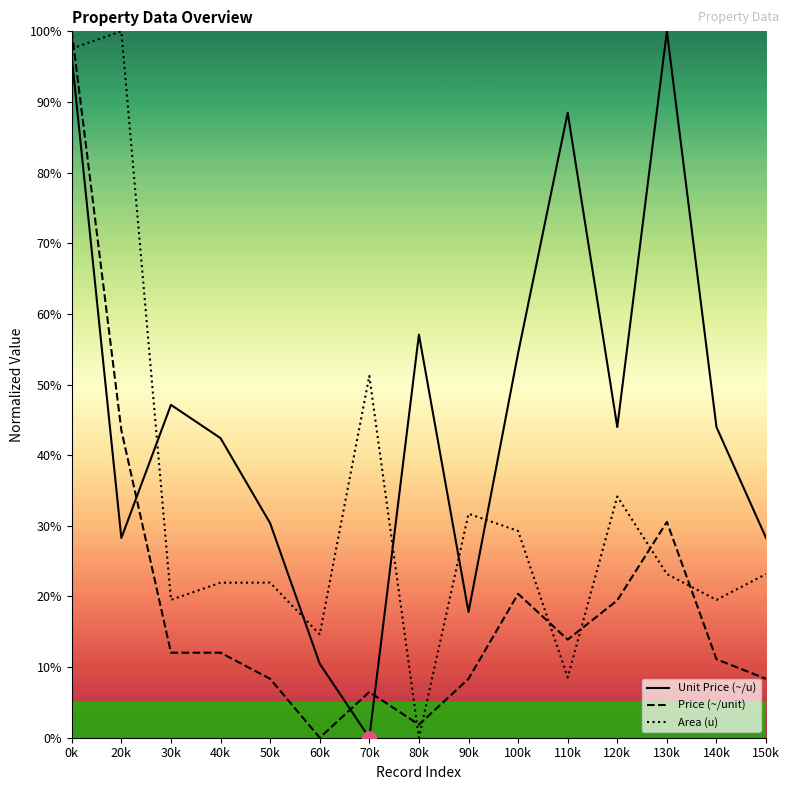

Between which two adjacent categories do Unit Price (~/u) and Price (~/unit) first intersect?

20k and 30k